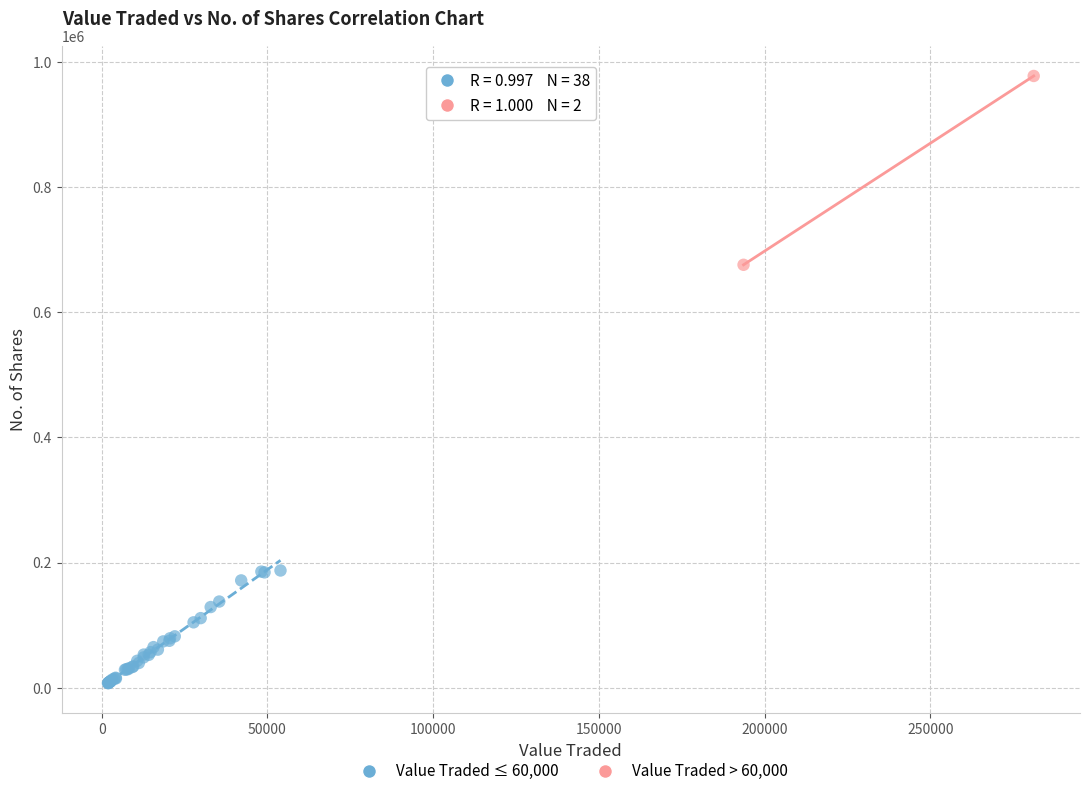

Which series contains the lowest Y value?

Value Traded ≤ 60,000